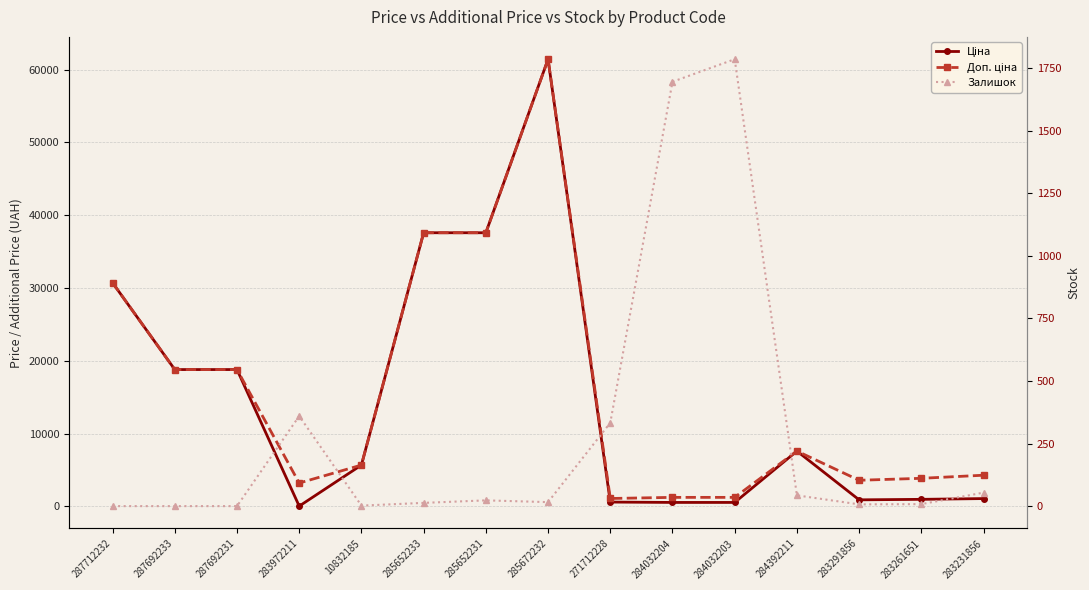

True or false: Ціна has a value of 50972.5 at 285652231.

False